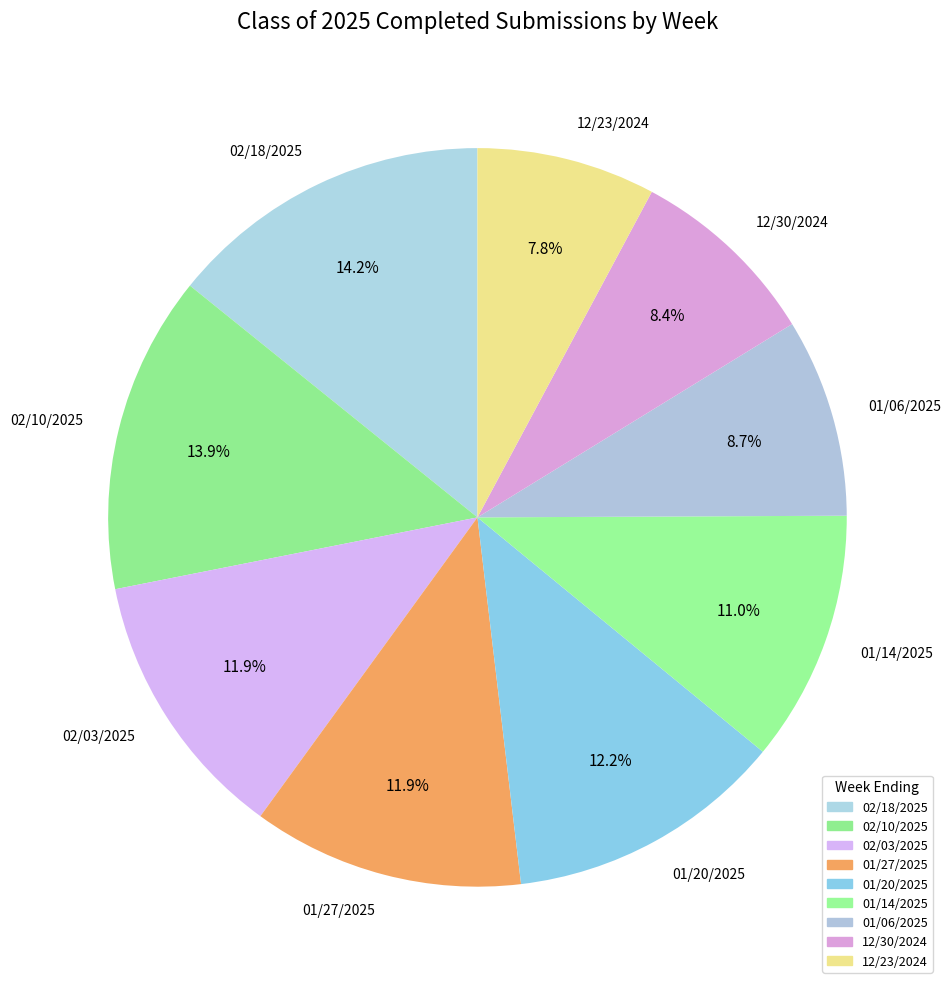

Approximately how many times larger is the value at 01/14/2025 compared to 12/30/2024?

1.3